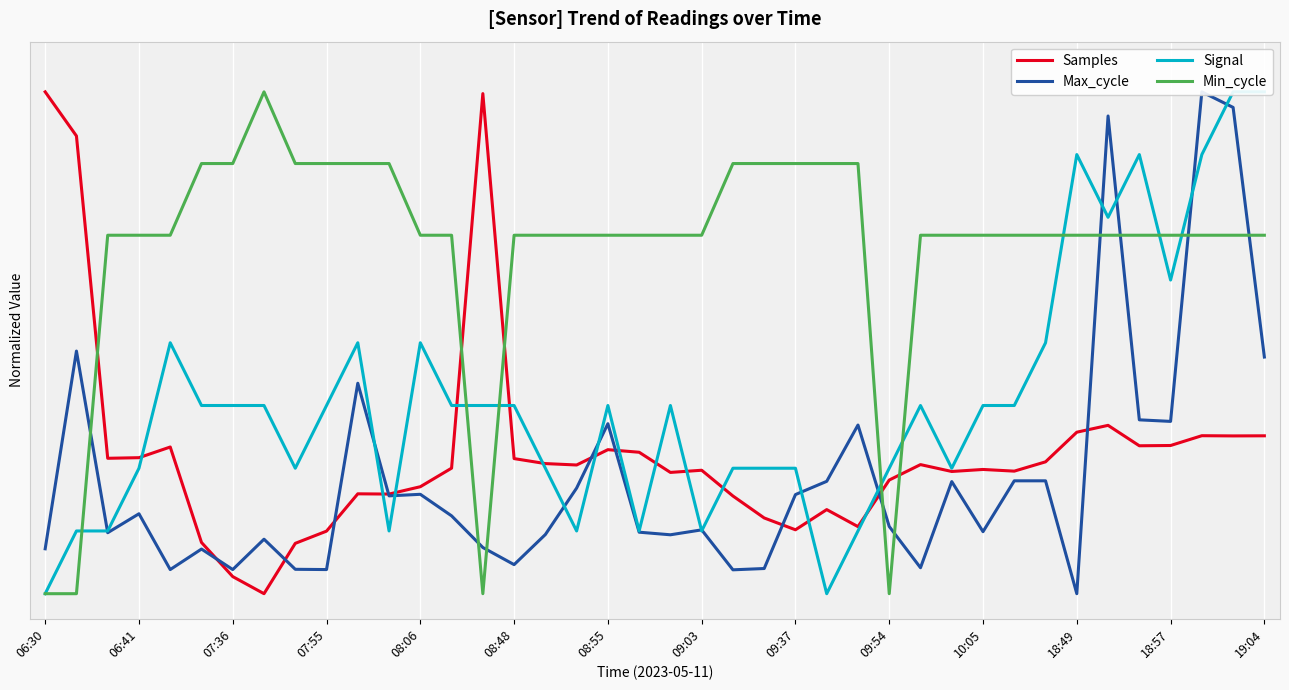

What is the difference between the second highest and second lowest values in the Min_cycle series?

0.9